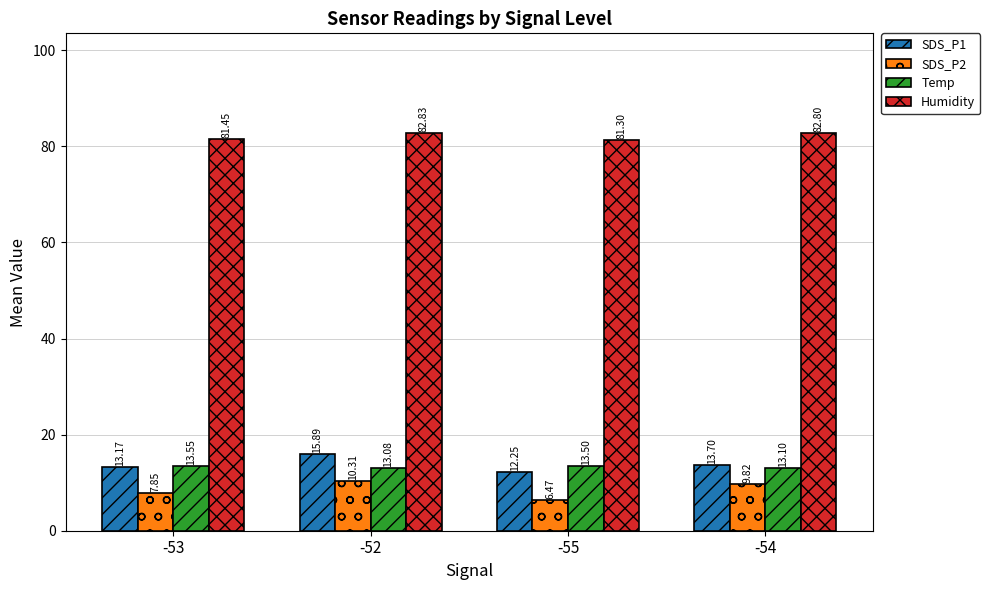

At which label is Temp closest to 13?

-52